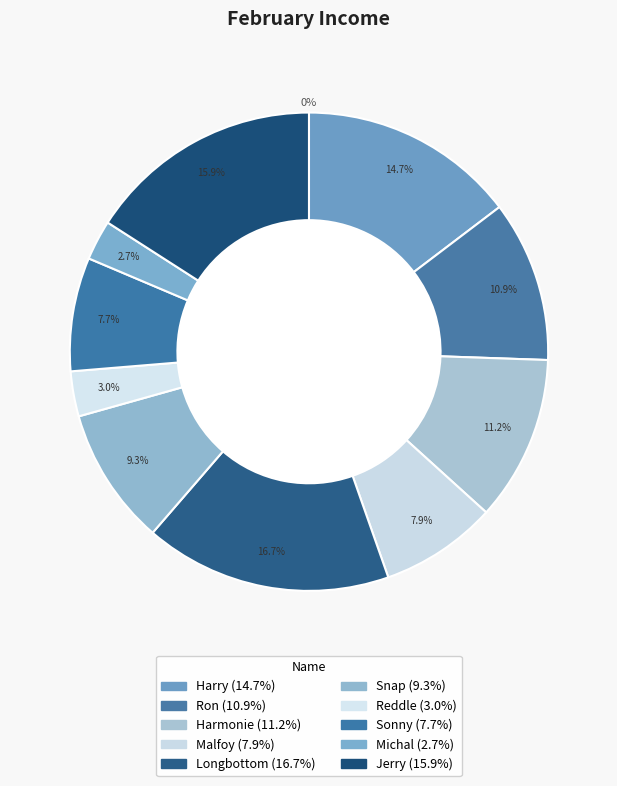

To the nearest percent, what portion does Jerry represent?

16%